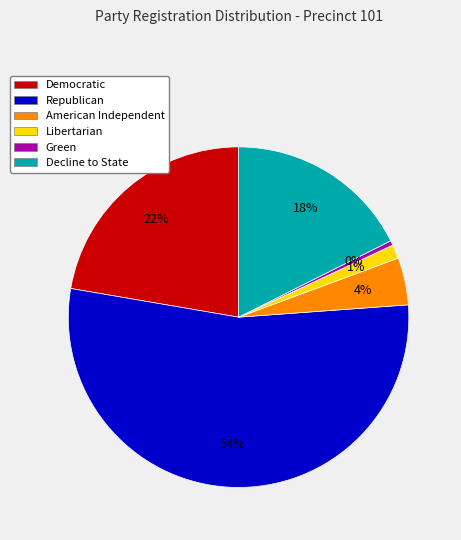

To the nearest percent, what is the average slice percentage?

17%